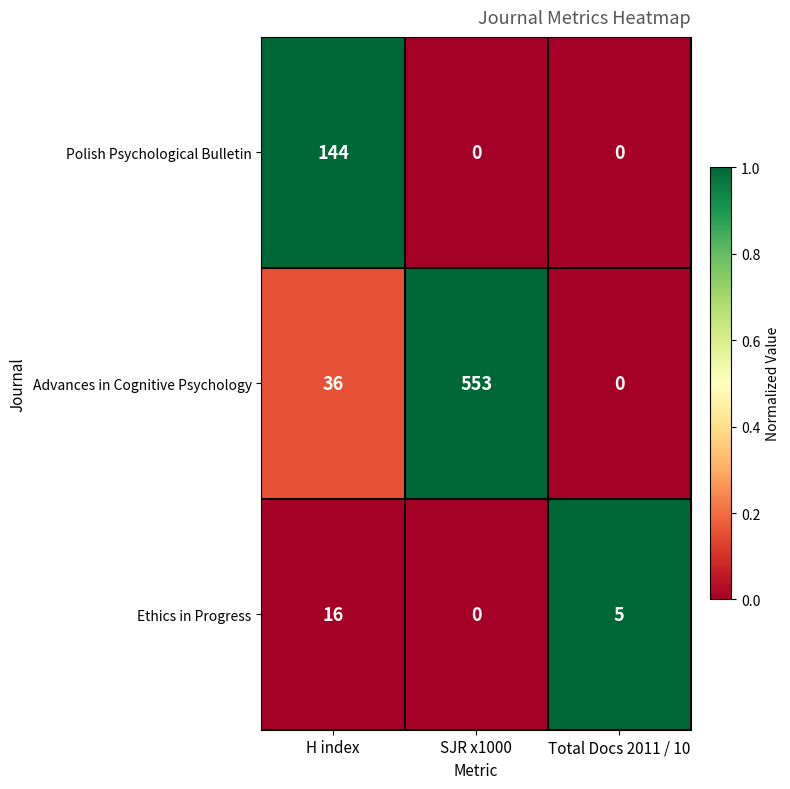

What is the total value across all series at Total Docs 2011 / 10?

5